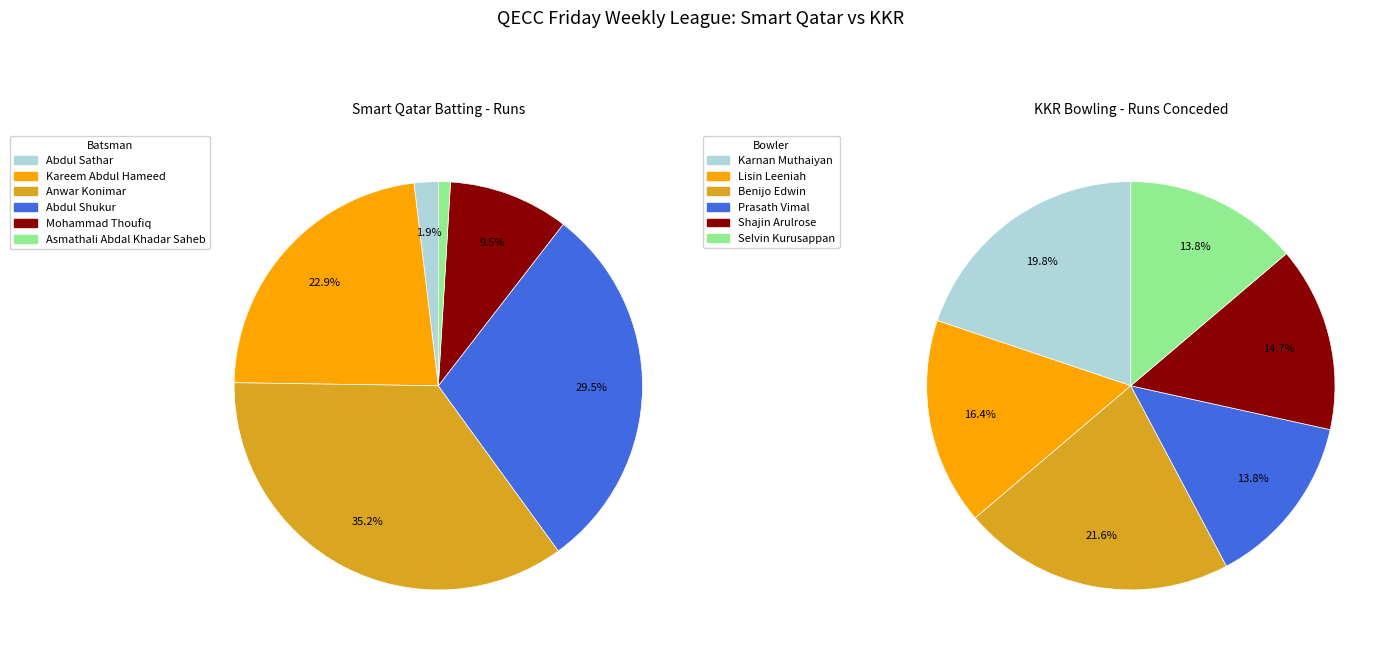

Is it true that Abdul Sathar is 16% of the pie?

False